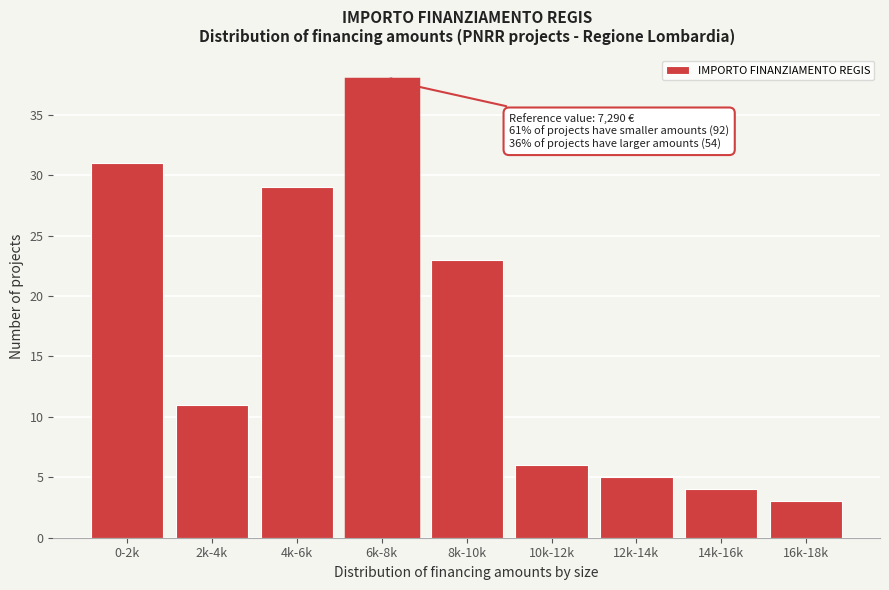

Reading left to right, list all the values displayed in this chart.

0-2k=31	2k-4k=11	4k-6k=29	6k-8k=38	8k-10k=23	10k-12k=6	12k-14k=5	14k-16k=4	16k-18k=3